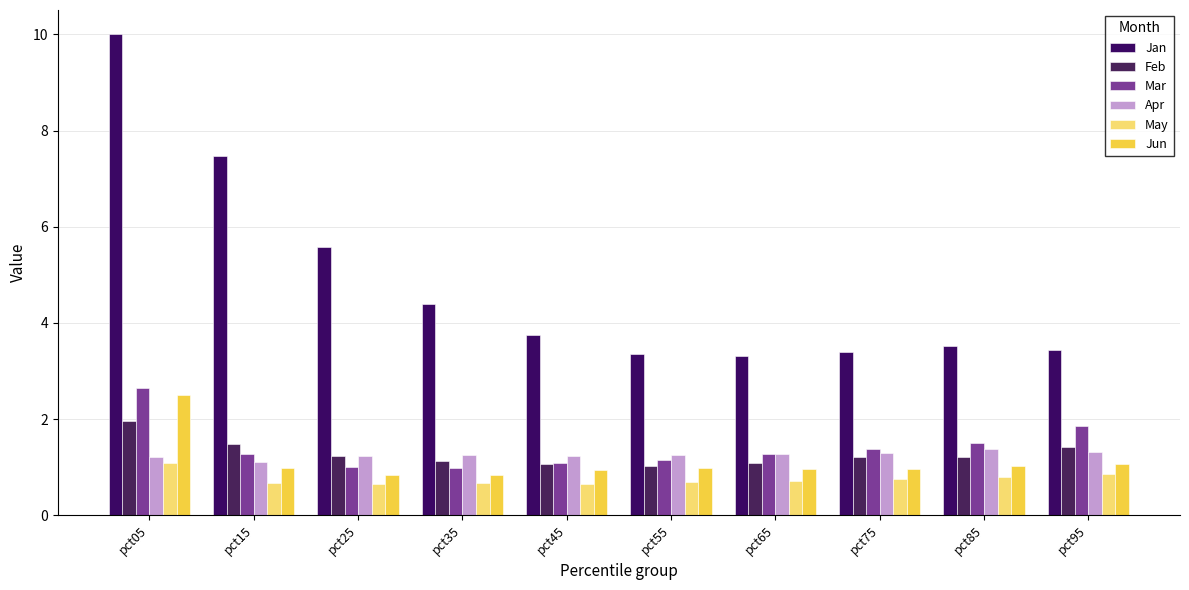

Reading right to left, transcribe all the data shown in this chart.

Jan: pct95=3.4	pct85=3.5	pct75=3.4	pct65=3.3	pct55=3.4	pct45=3.7	pct35=4.4	pct25=5.6	pct15=7.5	pct05=10.0
Feb: pct95=1.4	pct85=1.2	pct75=1.2	pct65=1.1	pct55=1.0	pct45=1.1	pct35=1.1	pct25=1.2	pct15=1.5	pct05=2.0
Mar: pct95=1.9	pct85=1.5	pct75=1.4	pct65=1.3	pct55=1.2	pct45=1.1	pct35=1.0	pct25=1.0	pct15=1.3	pct05=2.7
Apr: pct95=1.3	pct85=1.4	pct75=1.3	pct65=1.3	pct55=1.3	pct45=1.2	pct35=1.2	pct25=1.2	pct15=1.1	pct05=1.2
May: pct95=0.9	pct85=0.8	pct75=0.7	pct65=0.7	pct55=0.7	pct45=0.6	pct35=0.7	pct25=0.6	pct15=0.7	pct05=1.1
Jun: pct95=1.1	pct85=1.0	pct75=1.0	pct65=1.0	pct55=1.0	pct45=0.9	pct35=0.8	pct25=0.8	pct15=1.0	pct05=2.5